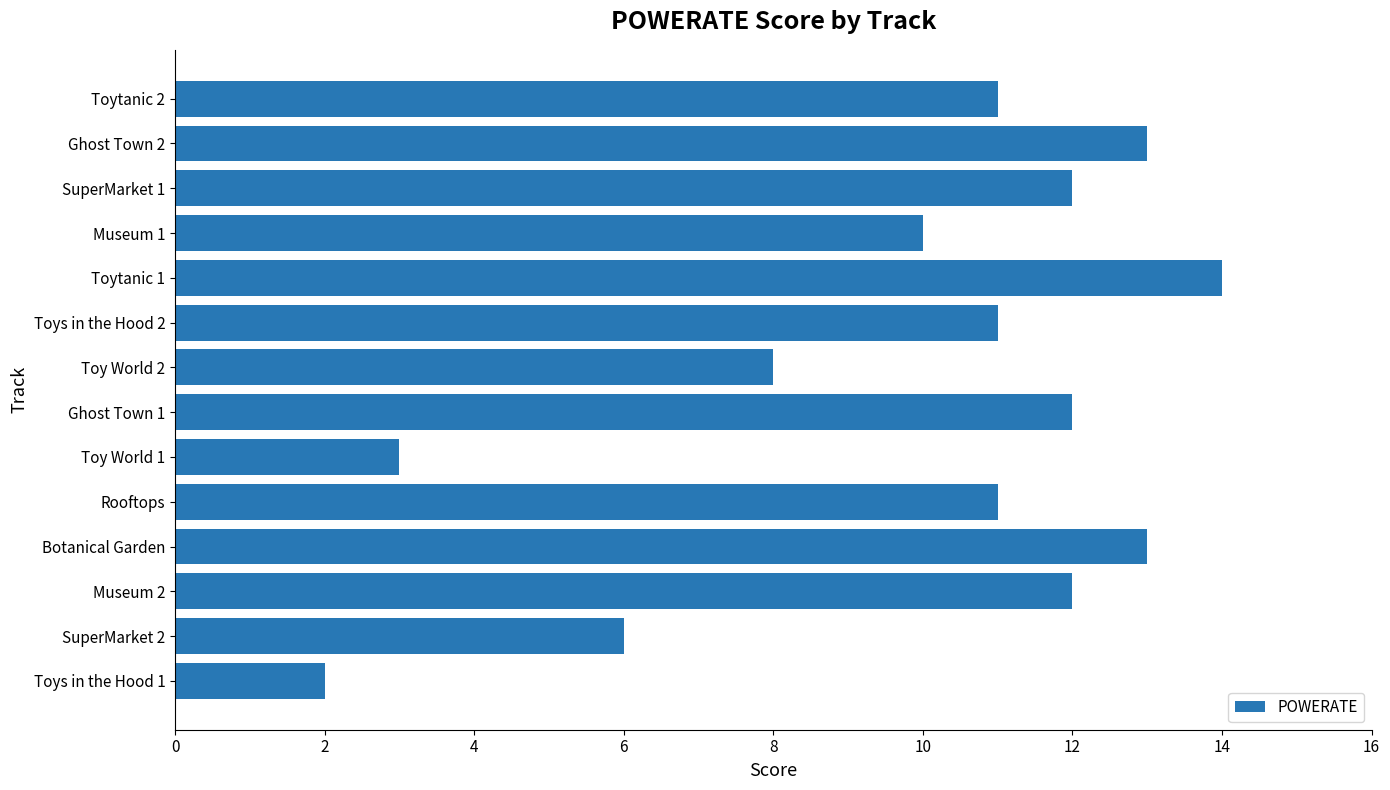

Reading bottom to top, list all the values displayed in this chart.

Toys in the Hood 1=2	SuperMarket 2=6	Museum 2=12	Botanical Garden=13	Rooftops=11	Toy World 1=3	Ghost Town 1=12	Toy World 2=8	Toys in the Hood 2=11	Toytanic 1=14	Museum 1=10	SuperMarket 1=12	Ghost Town 2=13	Toytanic 2=11